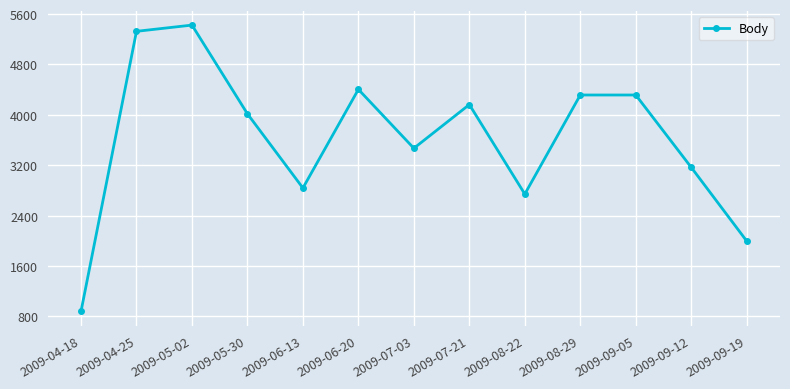

True or false: the data has more than 2 interior local peaks.

True